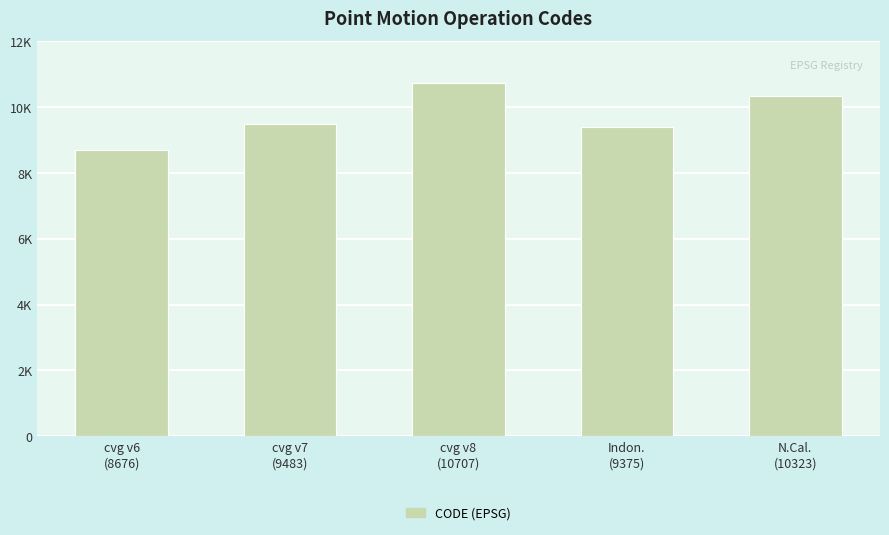

What is the smallest value displayed?

8676